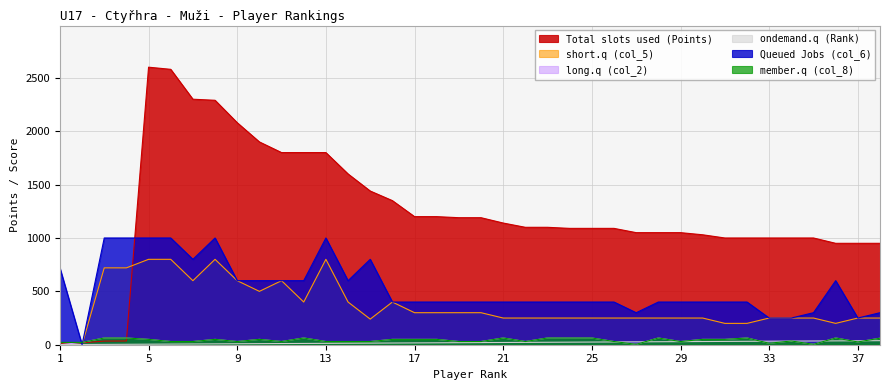

What is the value of the member.q (col_8) point at the 24th from the left?

63